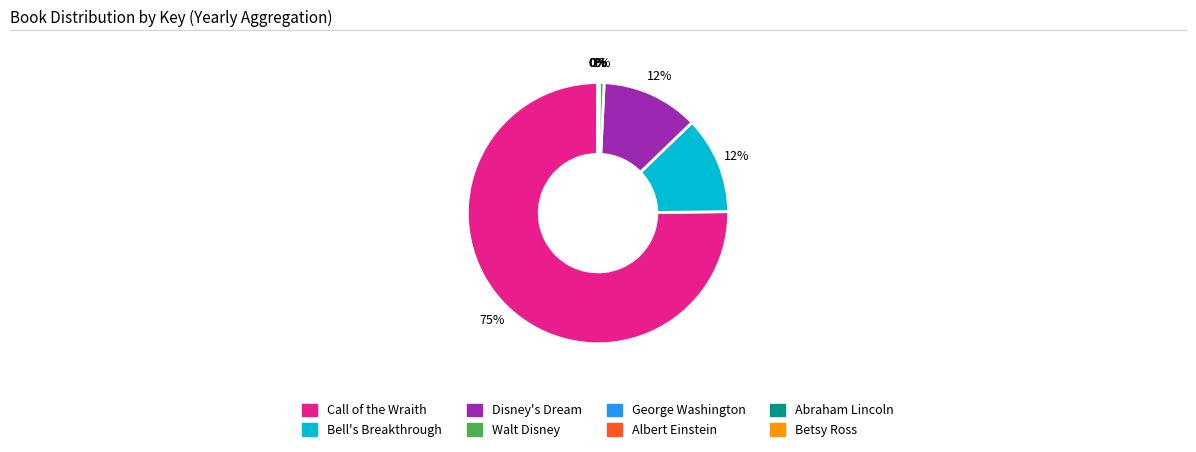

Which category has the biggest portion of the pie?

Call of the Wraith